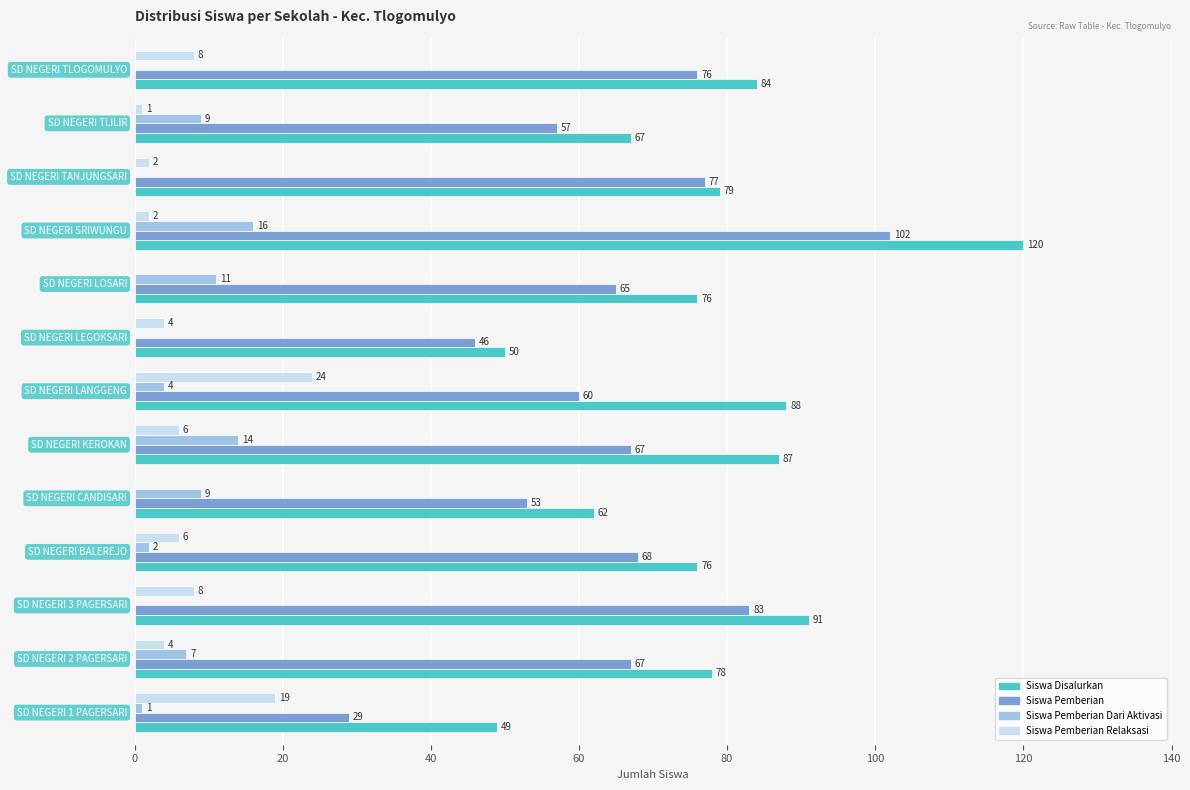

Which series has the largest total across all categories?

Siswa Disalurkan